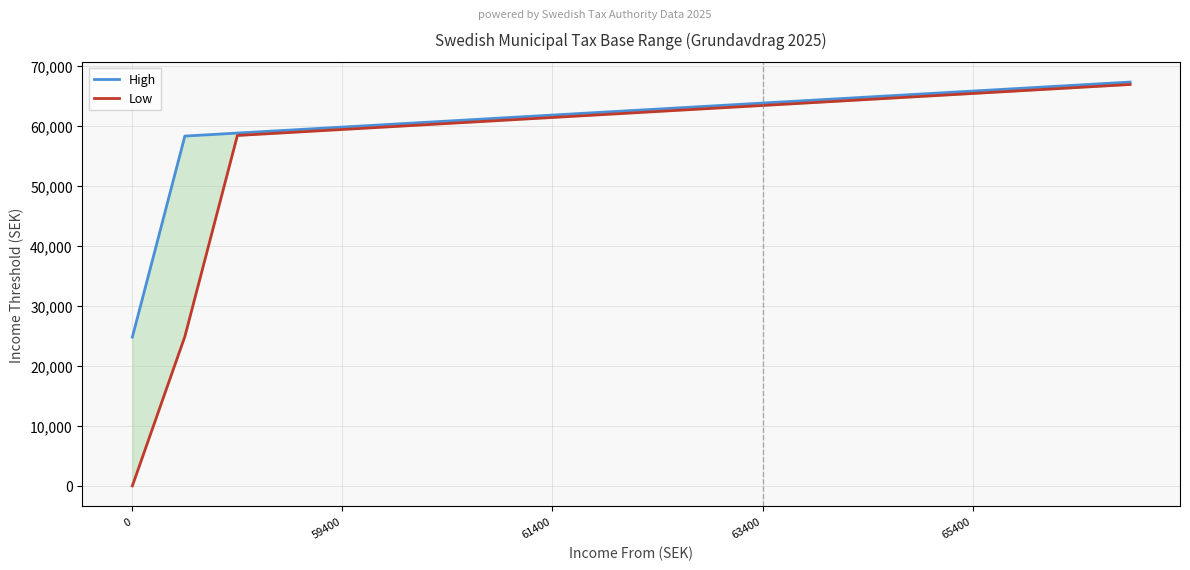

How many lines are shown in the chart?

2